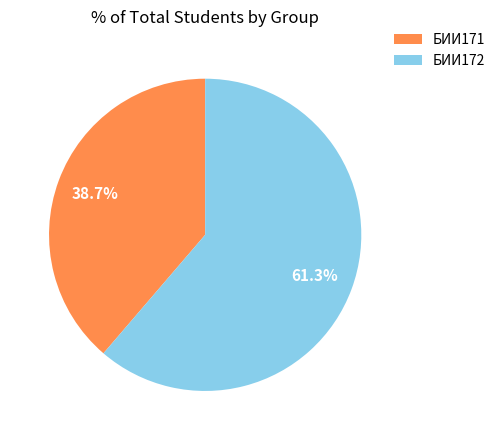

Rank the categories by value from highest to lowest.

БИИ172, БИИ171